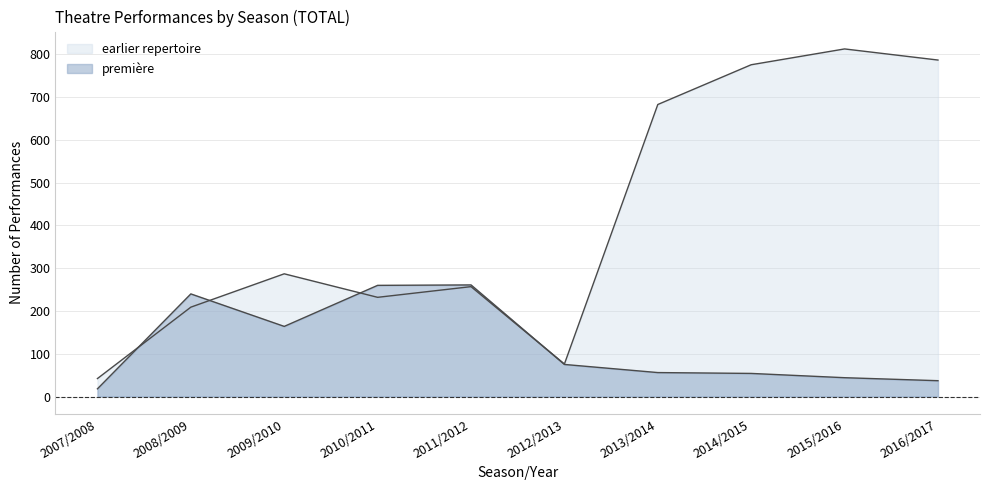

After their last crossing, which series has the higher values: earlier_repertoire or premiere?

earlier_repertoire